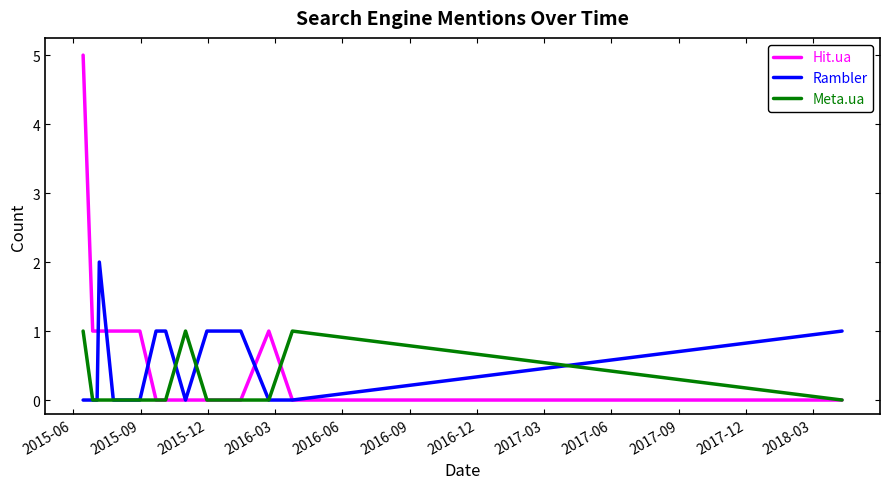

What is the difference between the maximum and minimum values in the Hit.ua series?

5